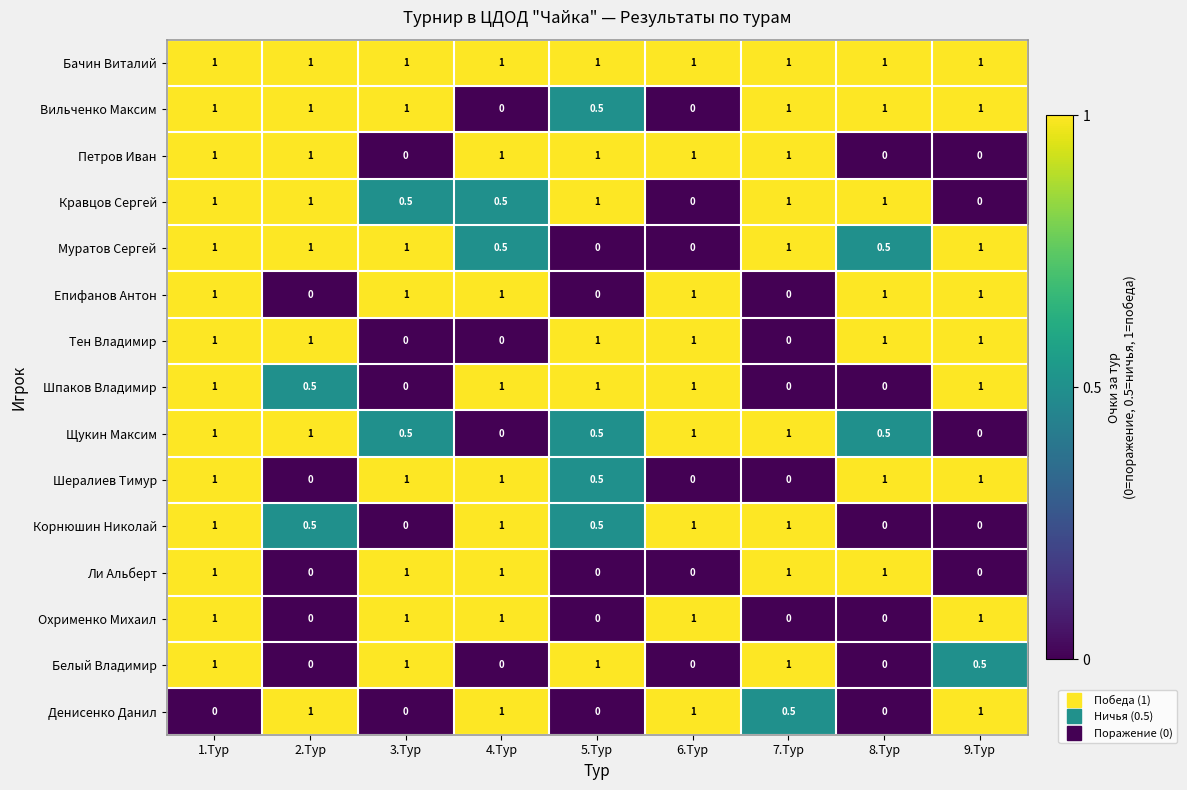

What is the total value across all series at 1.Тур?

14.0